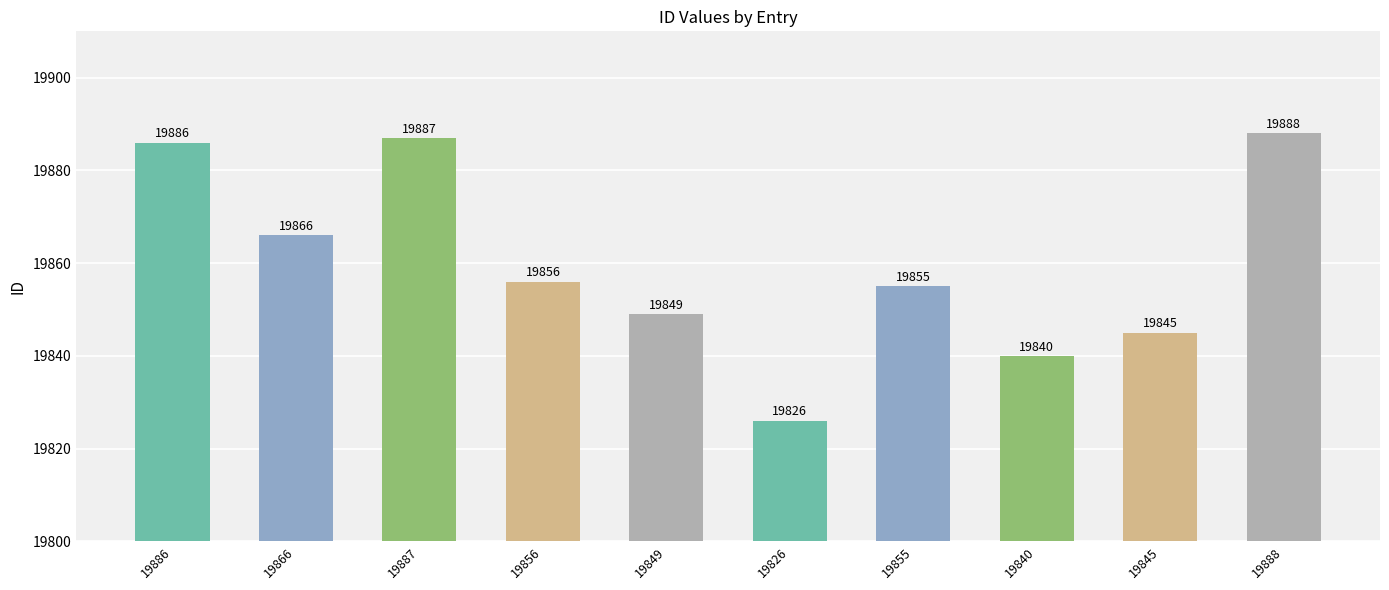

What is the change in value from 19856 to 19826?

-30